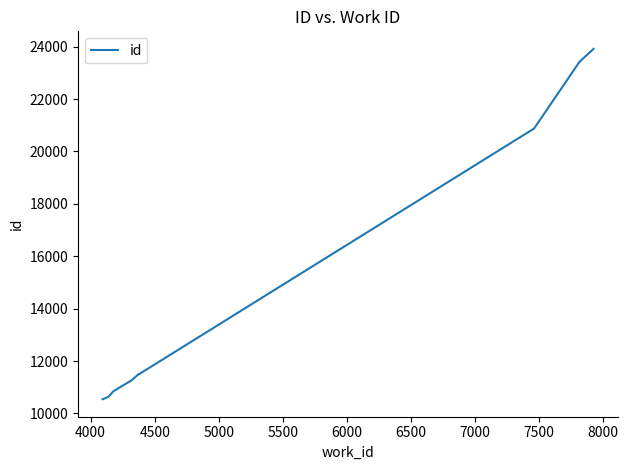

What is the average value?

14598